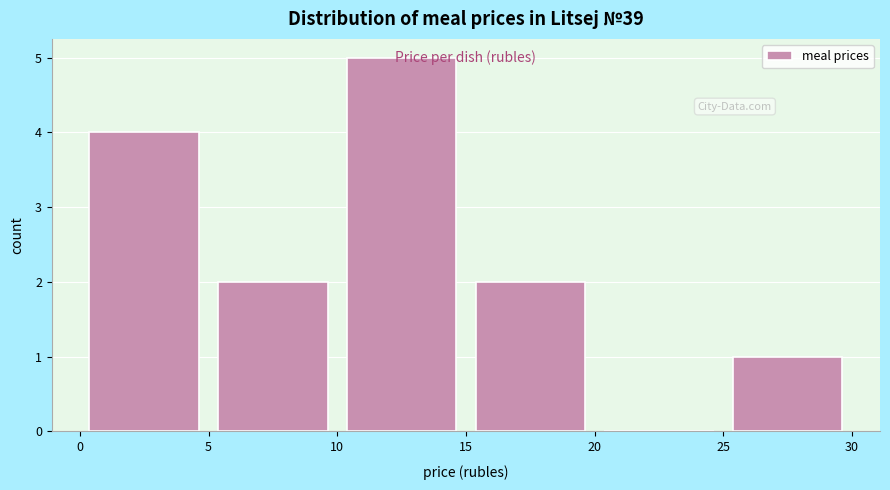

Reading left to right, list every bar in this chart as the range it spans on the x-axis followed by its height. The values are not printed on the chart, so give them approximately, as read against the axis.

0 to 5: 4
5 to 10: 2
10 to 15: 5
15 to 20: 2
20 to 25: 0
25 to 30: 1